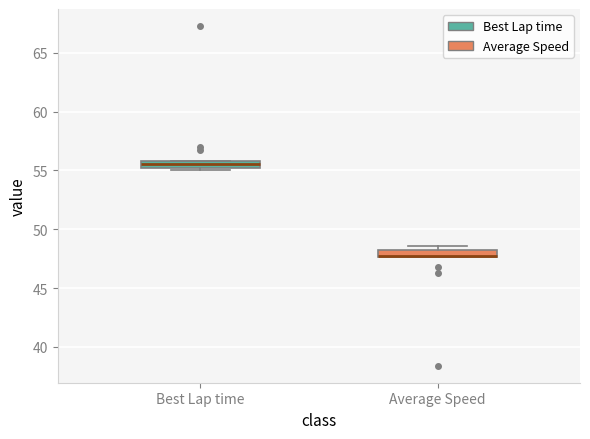

Where is the upper edge of the box for Average Speed on the y-axis? The values are not printed on the chart, so give them approximately, as read against the axis.

48.0